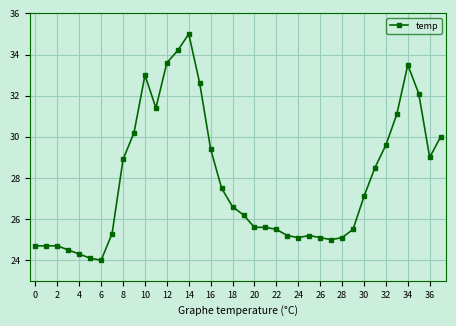

What is the minimum value shown in the chart?

24.0